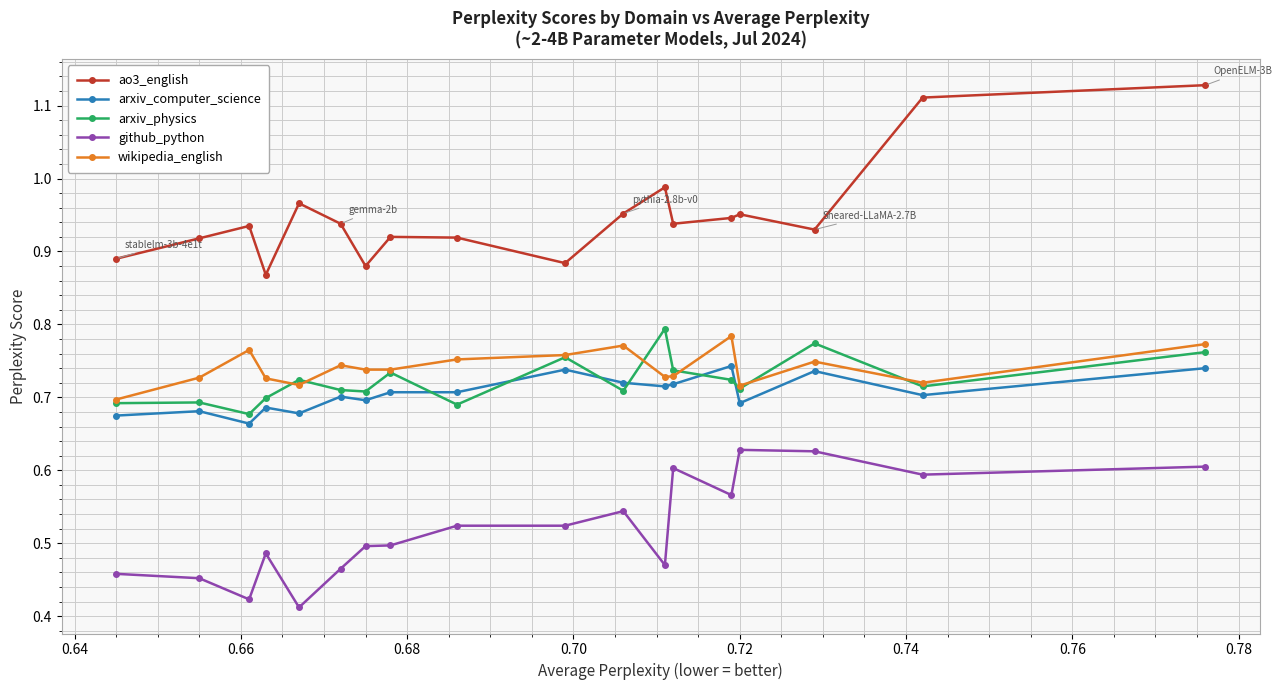

Which series has the largest total across all categories?

ao3_english